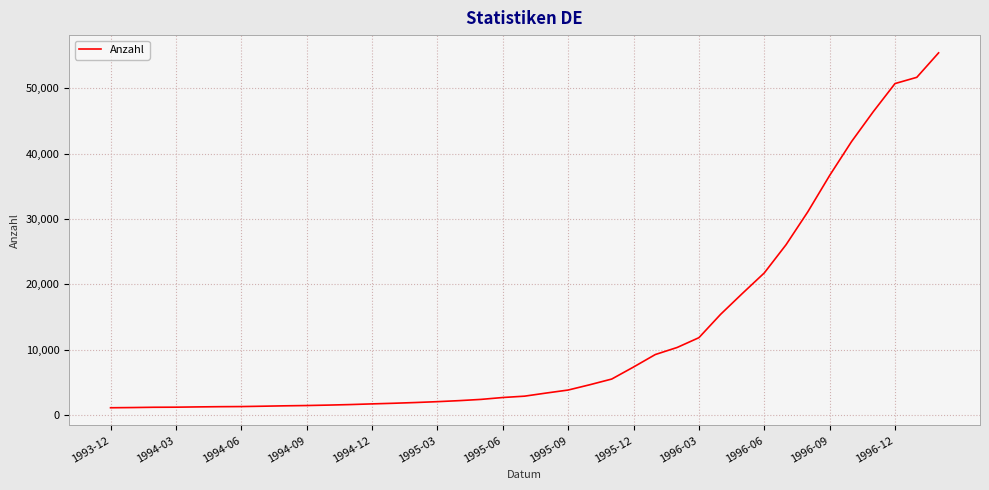

What is the smallest value displayed?

1123